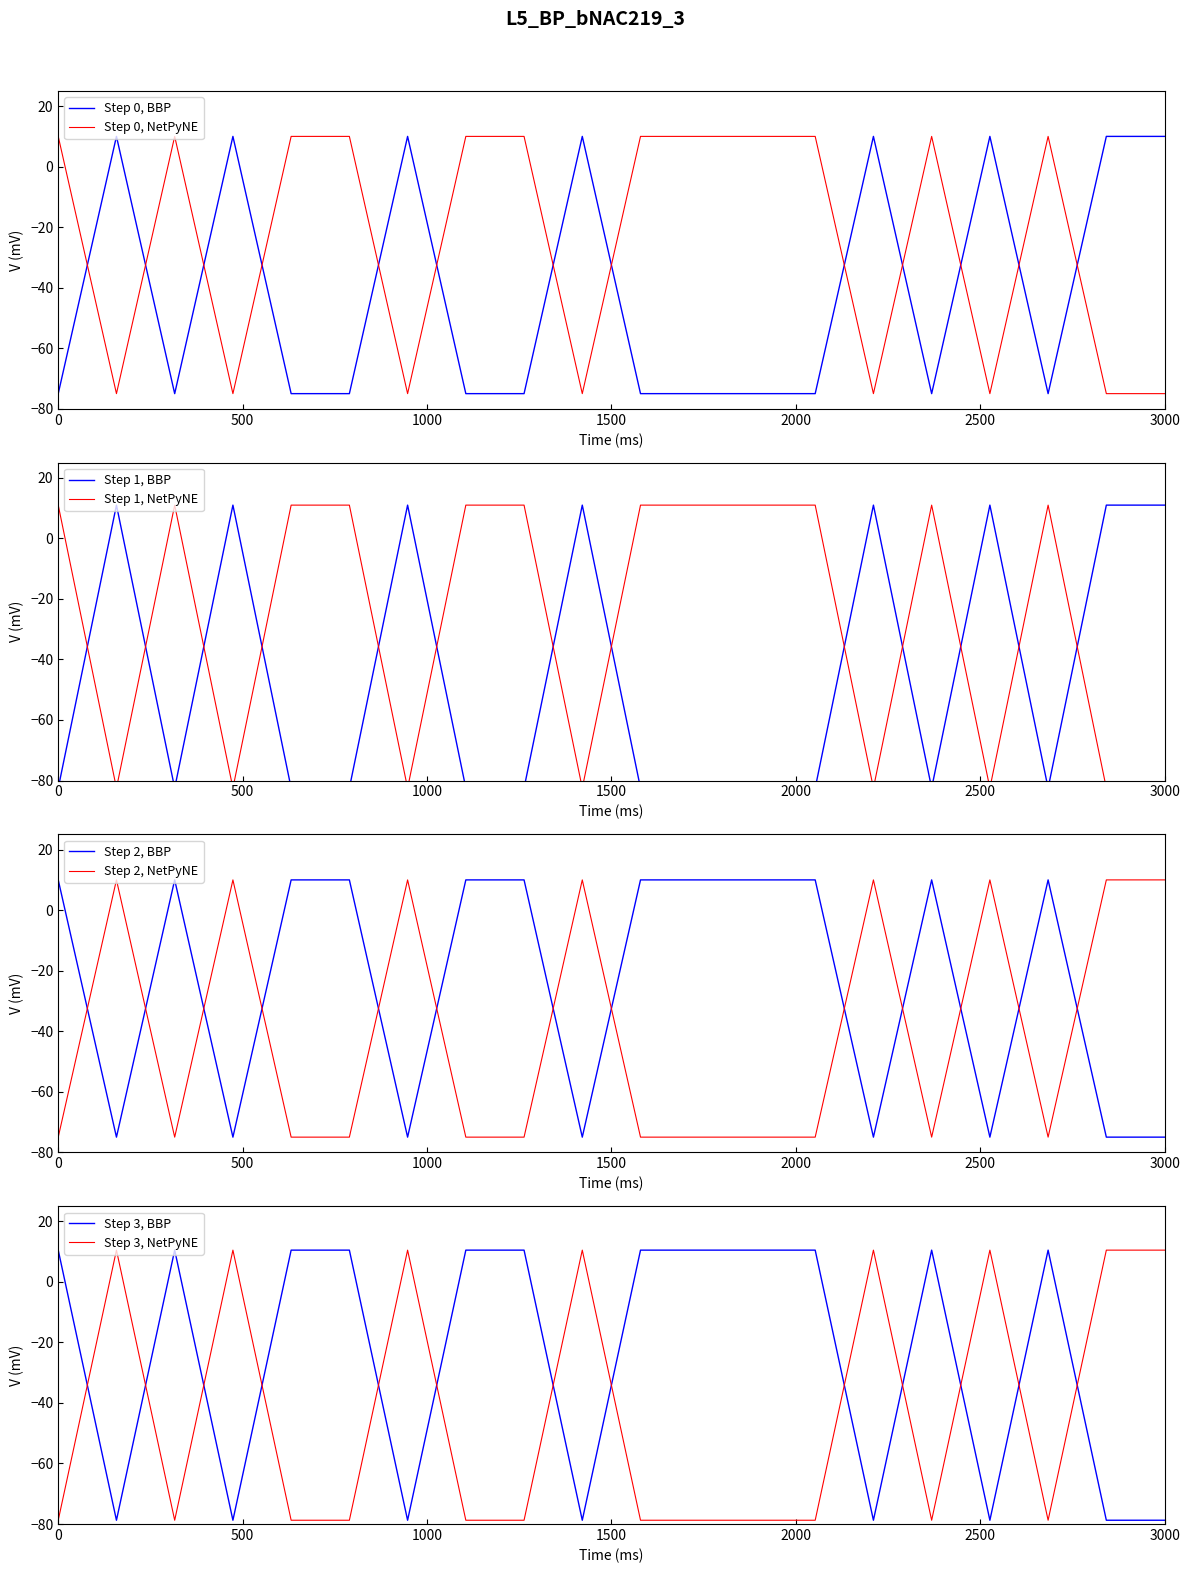

The Fascia A (IMPORTO FINANZIAMENTO REGIS) series shows 16 at BRESCIA. True or false?

False